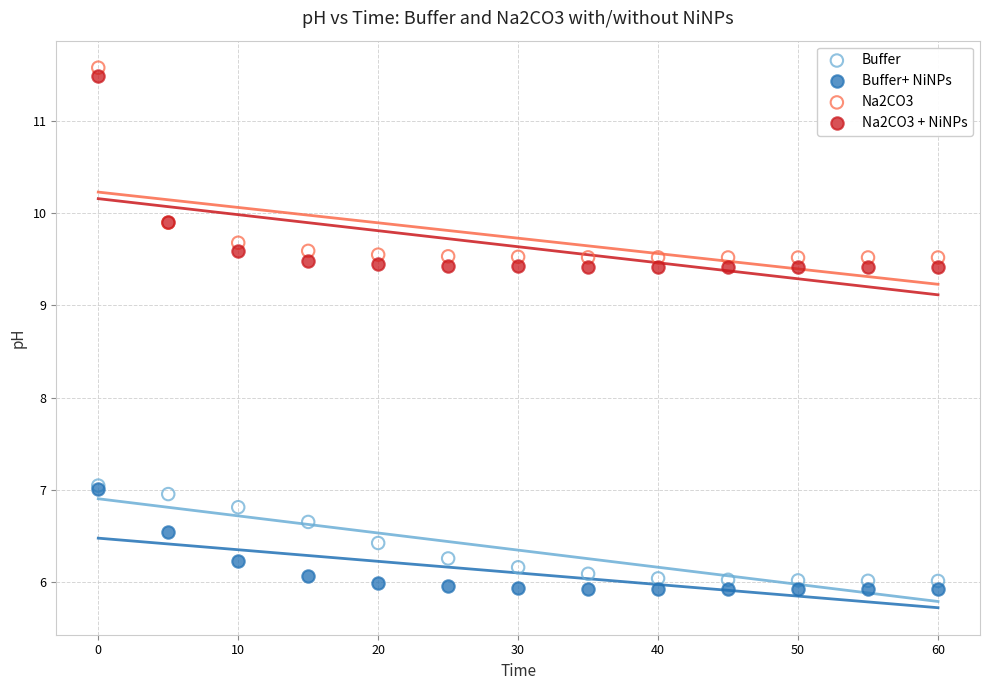

What are all the series names shown in the legend?

Buffer, Buffer+ NiNPs, Na2CO3, Na2CO3 + NiNPs